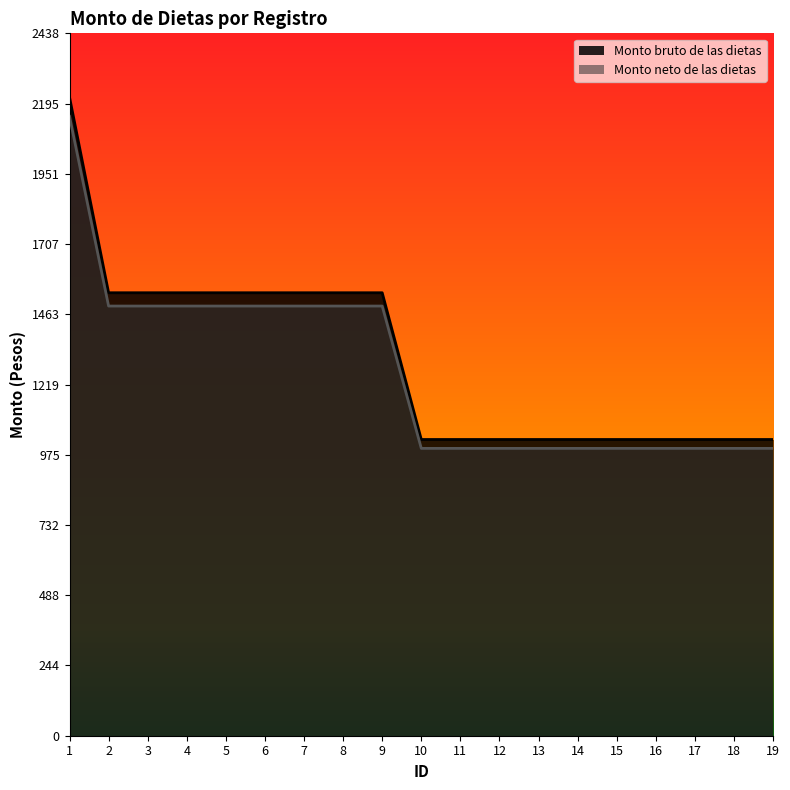

What is the sum of the Monto neto de las dietas values at 10 and 3?

2489.1